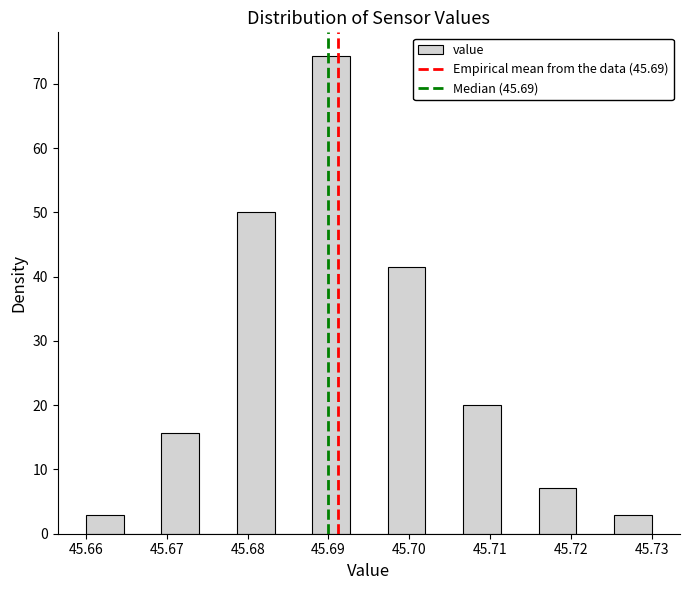

Reading left to right, list every bar in this chart as the range it spans on the x-axis followed by its height. Neither the bar edges nor the heights are printed on the chart, so give them approximately, as read against the axes.

45.660 to 45.665: 3
45.665 to 45.669: 0
45.669 to 45.674: 16
45.674 to 45.679: 0
45.679 to 45.683: 50
45.683 to 45.688: 0
45.688 to 45.693: 74
45.693 to 45.697: 0
45.697 to 45.702: 41
45.702 to 45.707: 0
45.707 to 45.711: 20
45.711 to 45.716: 0
45.716 to 45.721: 7
45.721 to 45.725: 0
45.725 to 45.730: 3